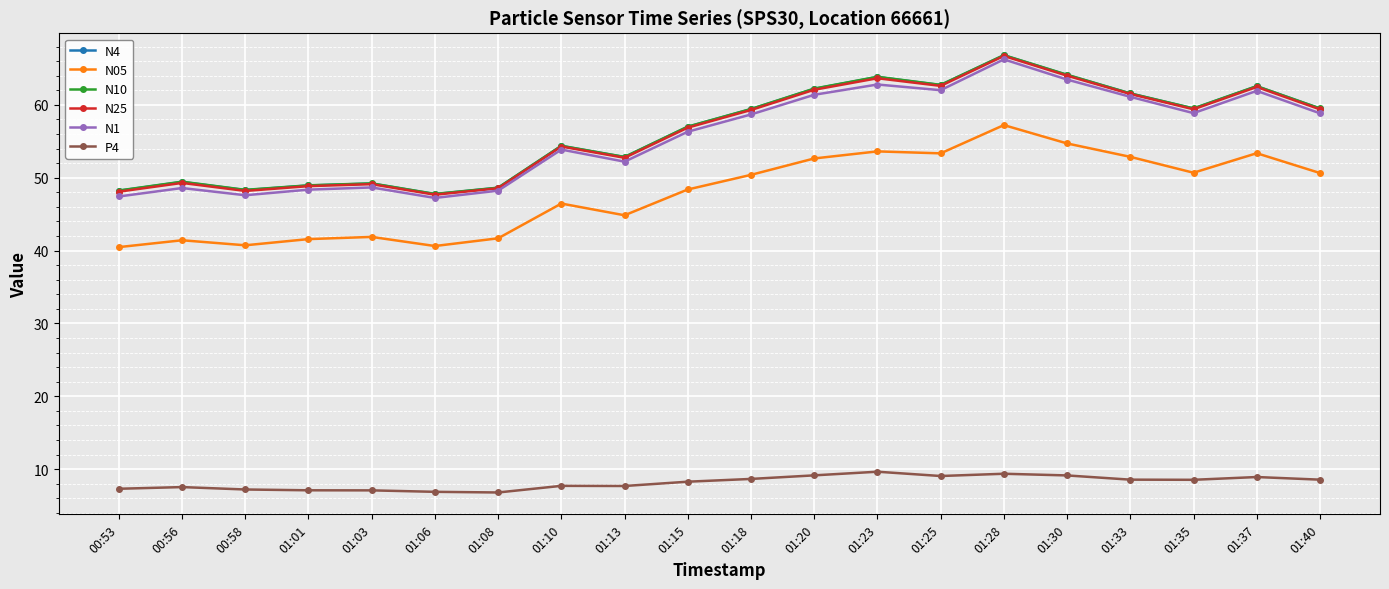

What is the value of the N1 point at the 2nd from the left?

48.6